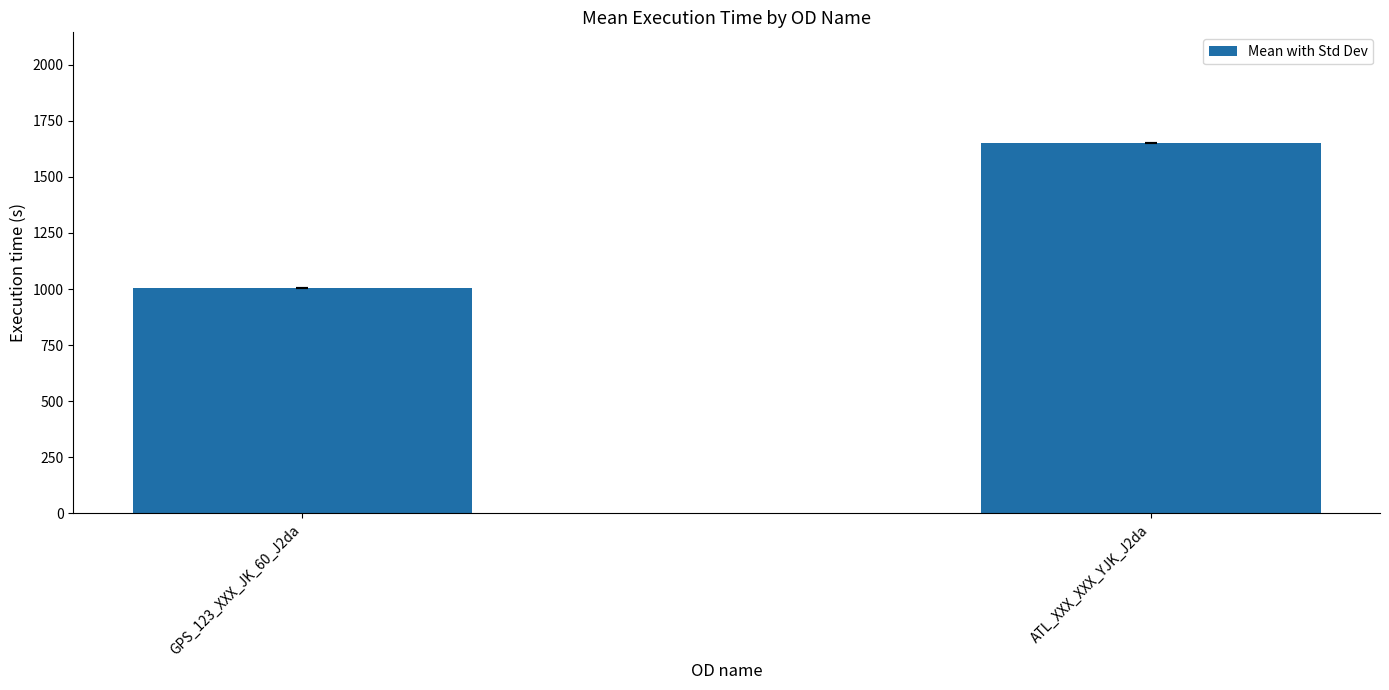

Are the bars horizontal?

No